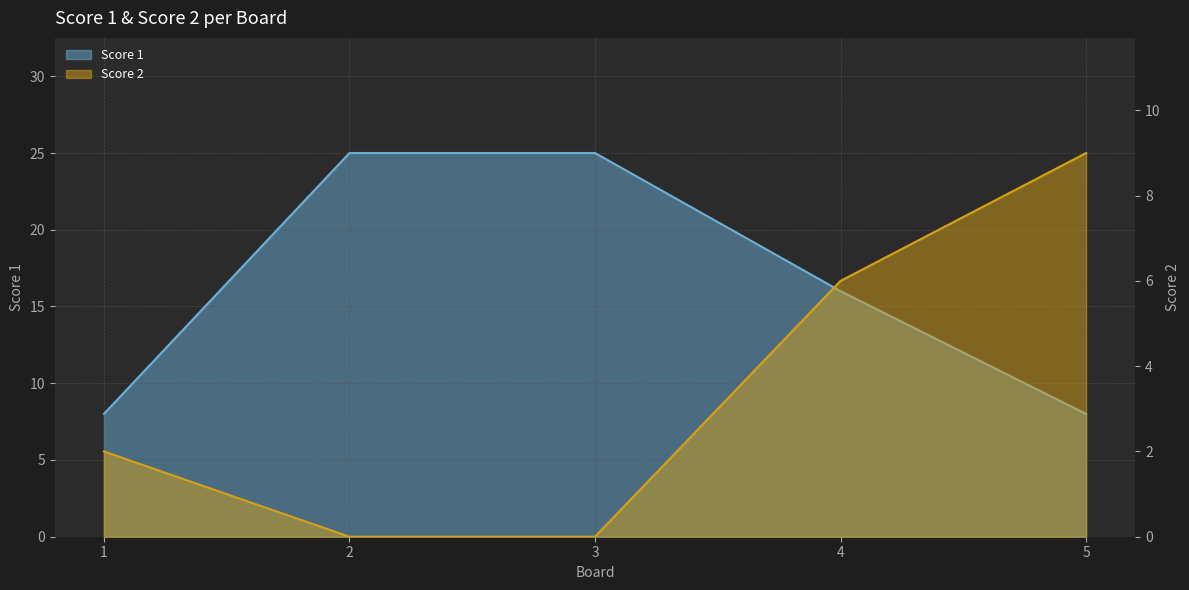

True or false: Score 1 and Score 2 cross at least once.

True